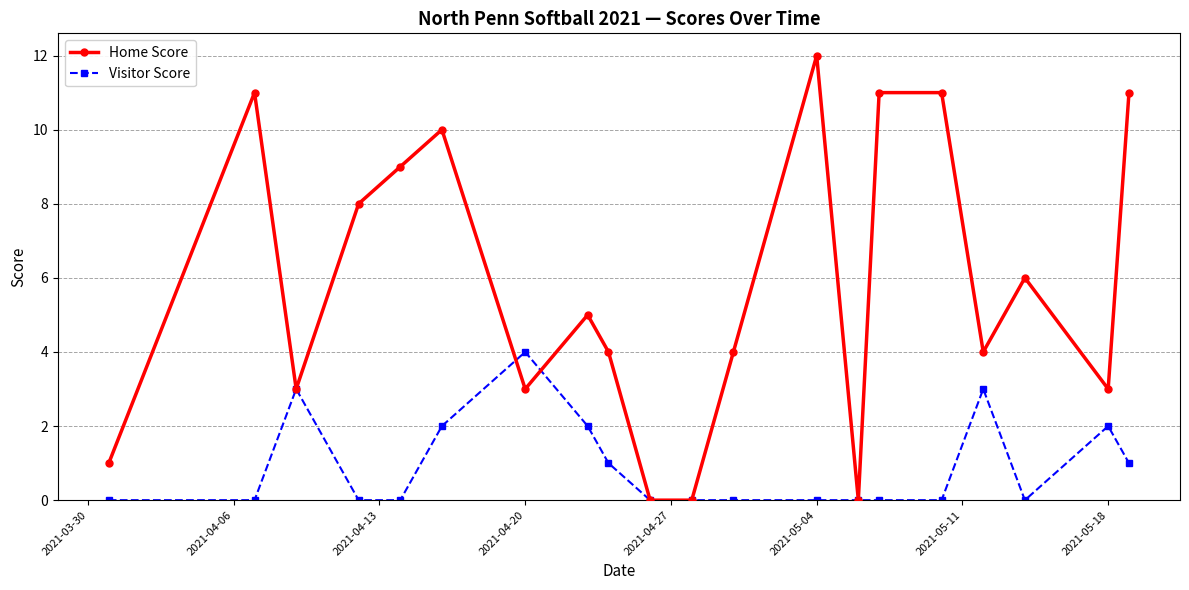

What is the highest value of the Home Score series?

12